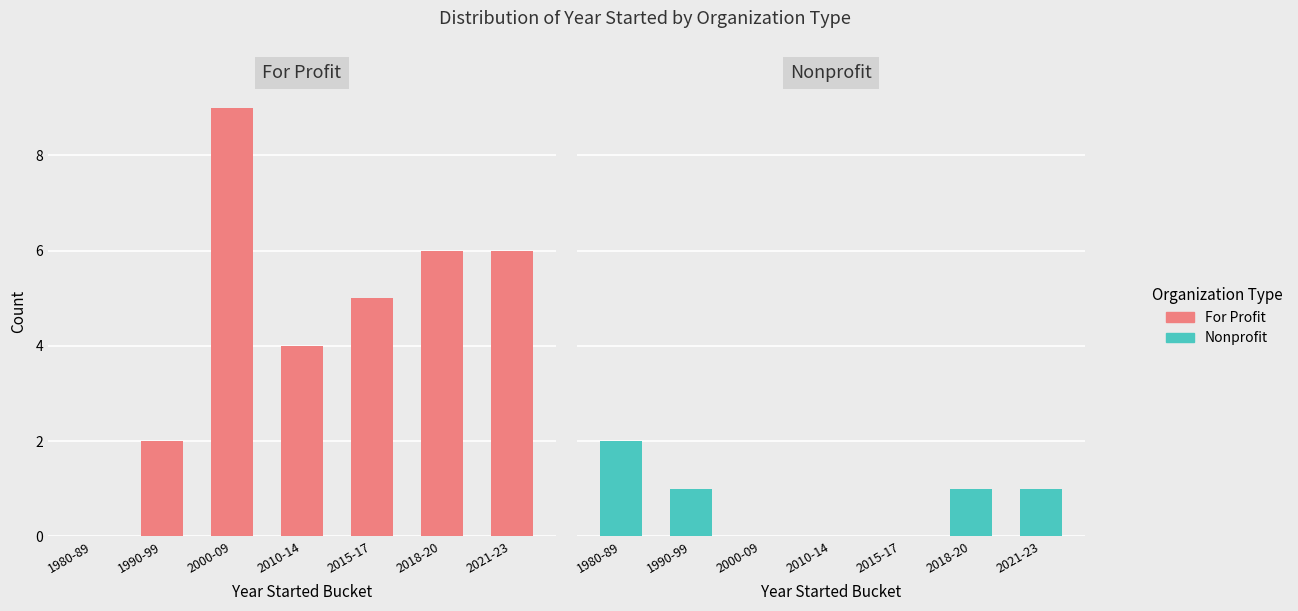

Rank the series by their maximum value, from lowest to highest.

Nonprofit, For Profit